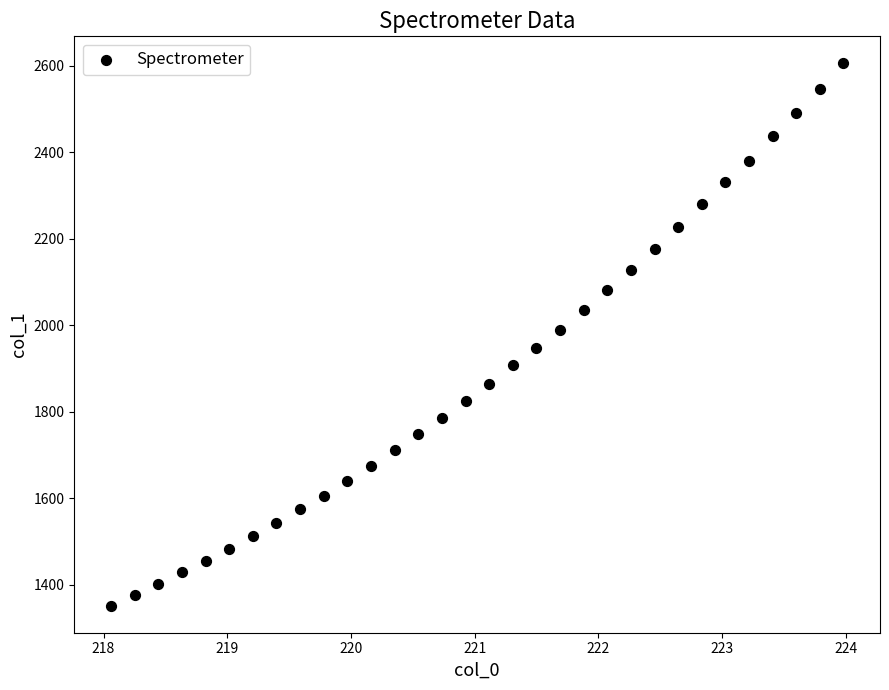

What is the range of X values (max minus min)?

5.9